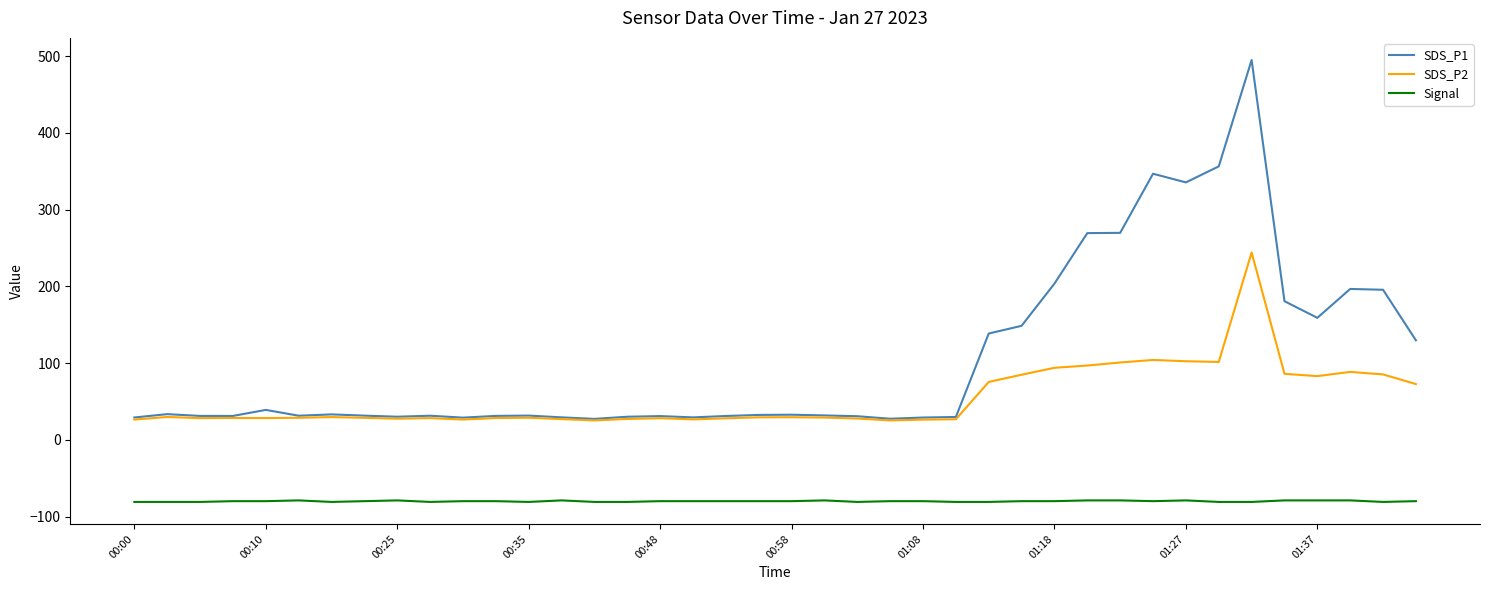

What is the lowest value of the Signal series?

-81.0